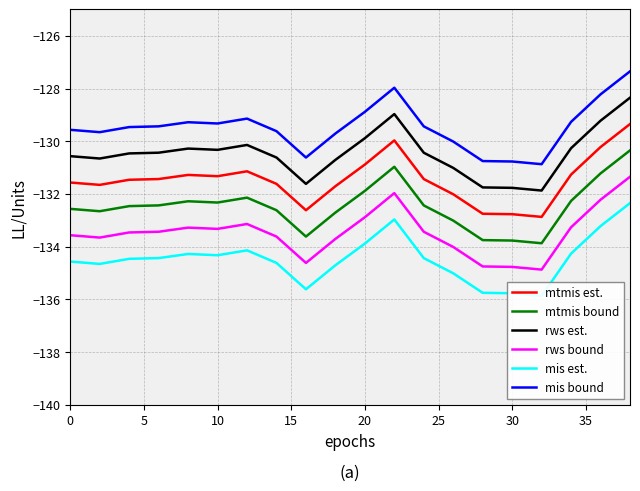

How many lines are shown in the chart?

6